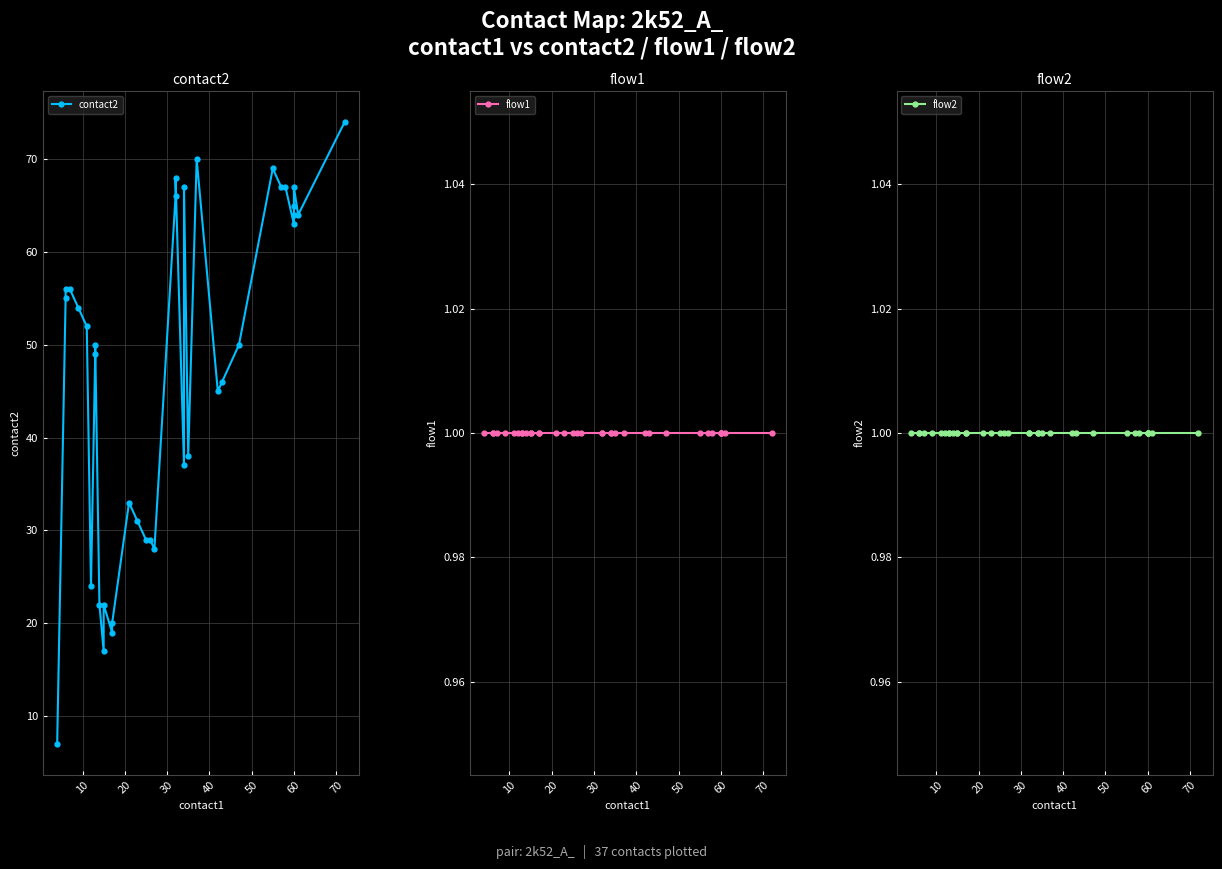

True or false: flow2 and contact2 intersect in this chart.

False